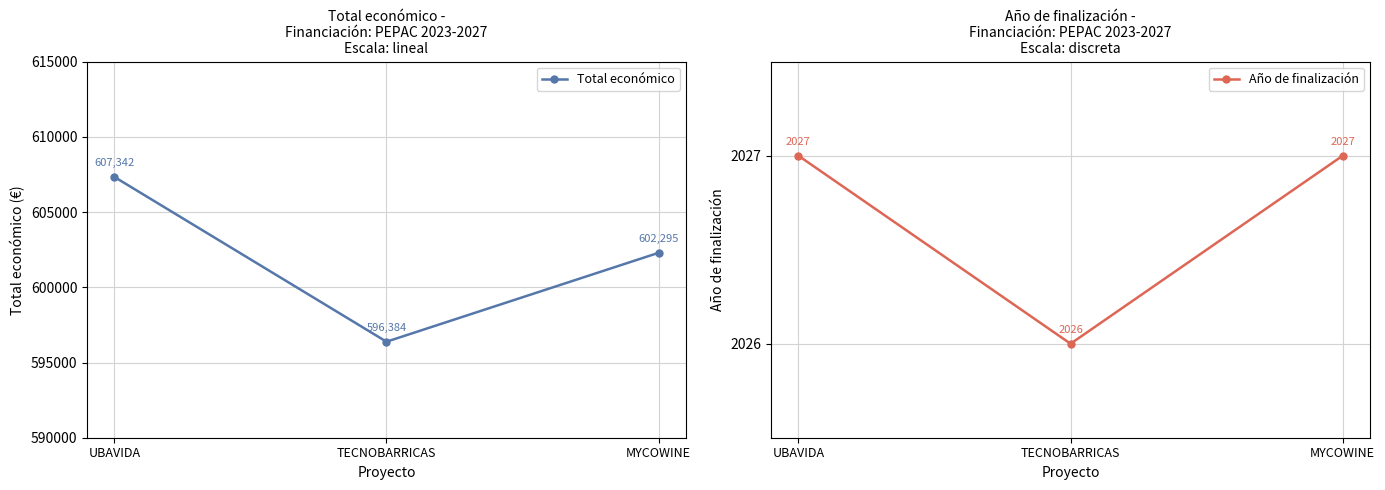

What is the maximum value shown in the chart?

607342.0